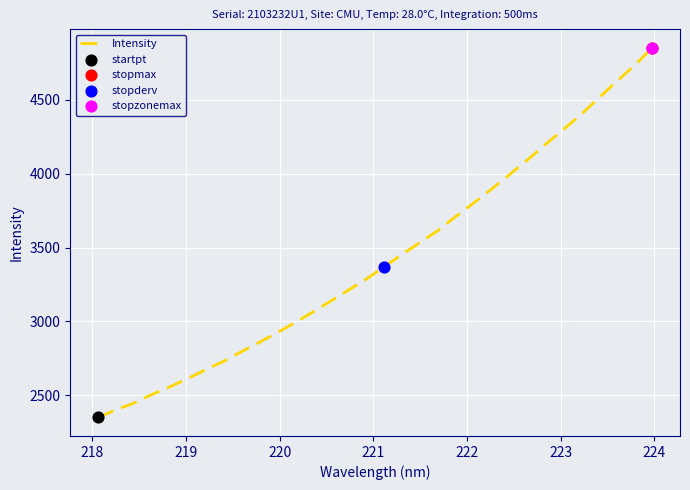

What is the difference between the maximum and minimum values?

2505.4